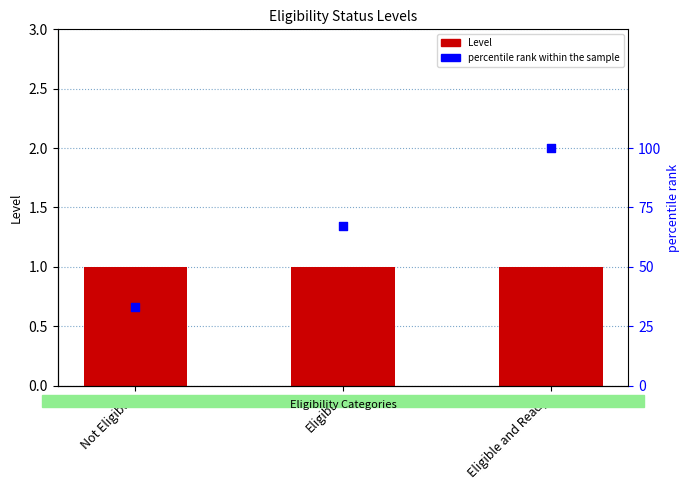

Which series contains the lowest Y value?

Level